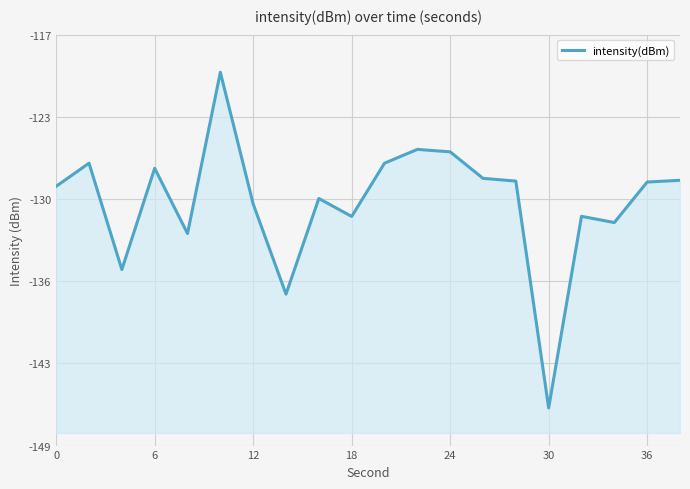

How many points are higher than both their immediate neighbors (excluding endpoints)?

6